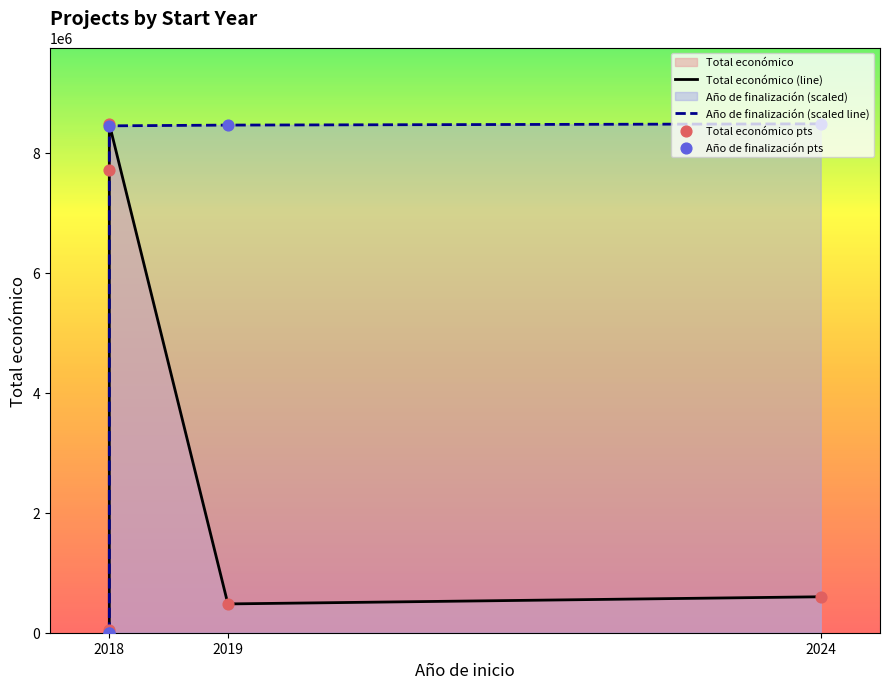

Between 2018 and 2018, which is larger?

2018